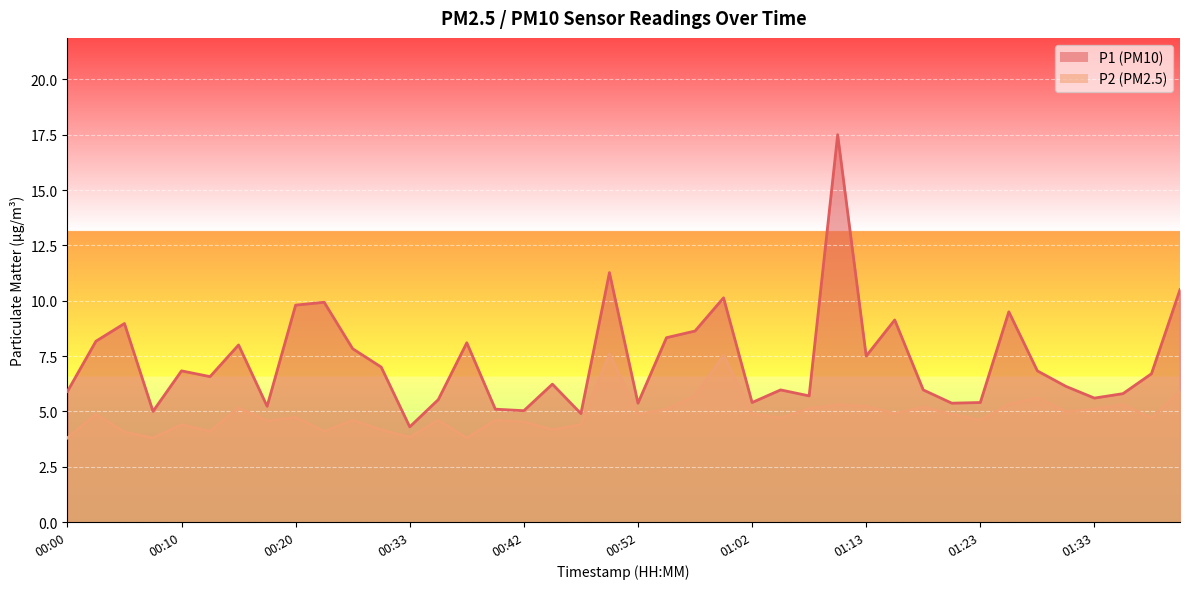

What is the label of the 15th point from the left?

00:37